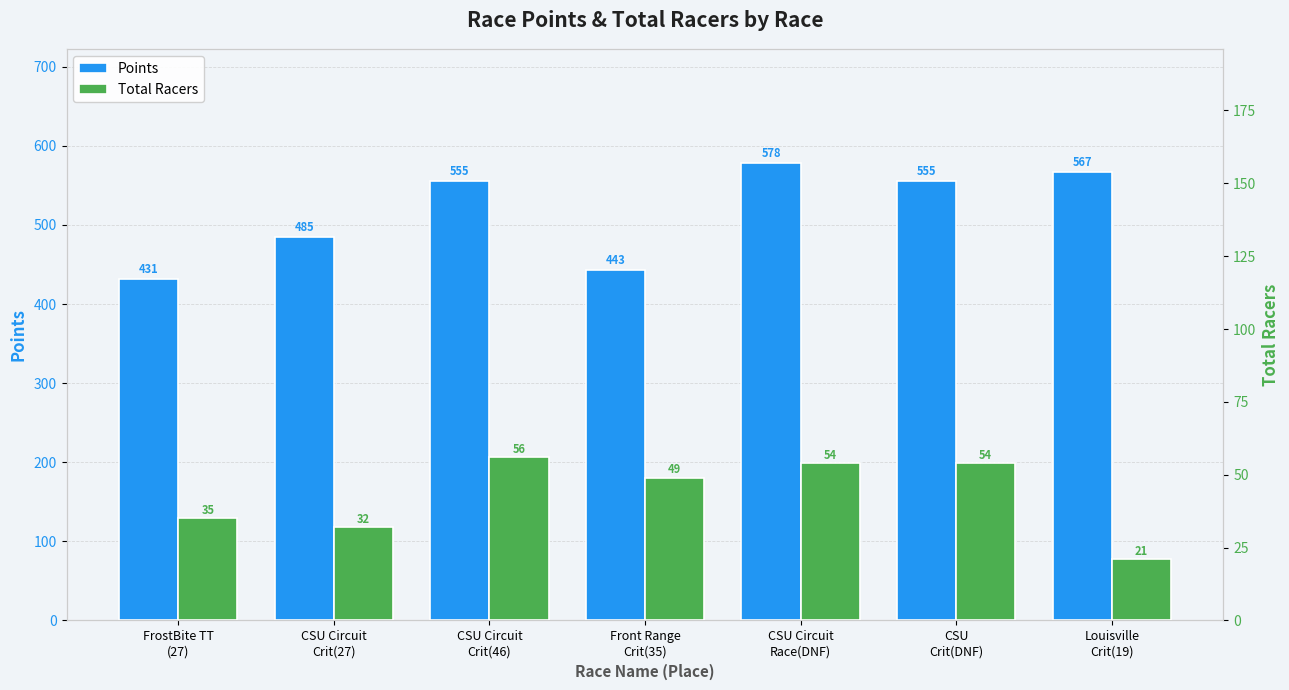

Reading left to right, what are all the values shown in this chart?

Points: FrostBite TT
(27)=431.1	CSU Circuit
Crit(27)=485.1	CSU Circuit
Crit(46)=555.2	Front Range
Crit(35)=443.3	CSU Circuit
Race(DNF)=577.7	CSU
Crit(DNF)=555.1	Louisville
Crit(19)=566.6
Total Racers: FrostBite TT
(27)=35.0	CSU Circuit
Crit(27)=32.0	CSU Circuit
Crit(46)=56.0	Front Range
Crit(35)=49.0	CSU Circuit
Race(DNF)=54.0	CSU
Crit(DNF)=54.0	Louisville
Crit(19)=21.0